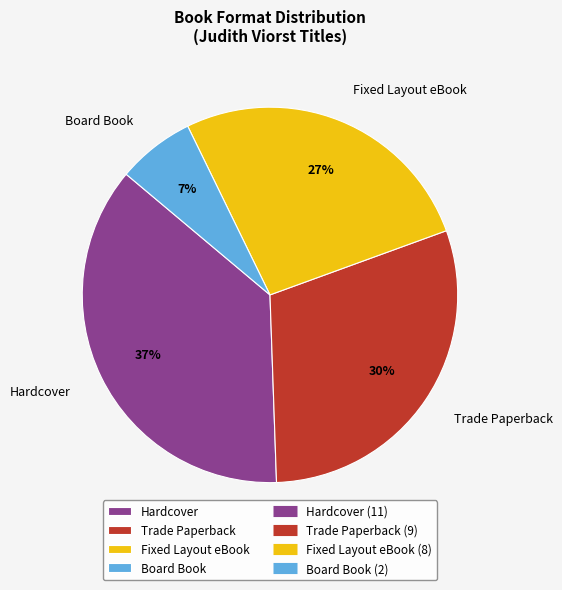

Do Fixed Layout eBook and Trade Paperback together represent more than half of the pie?

Yes